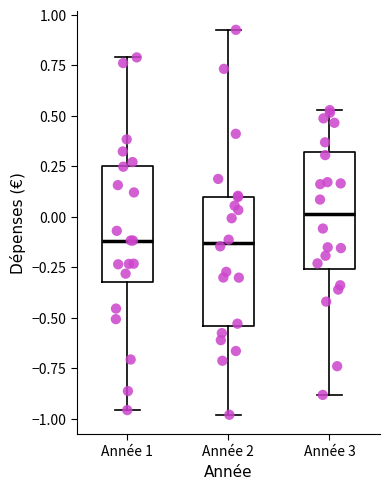

Where does the lower whisker of the box for Année 1 end on the y-axis? The values are not printed on the chart, so give them approximately, as read against the axis.

-0.95